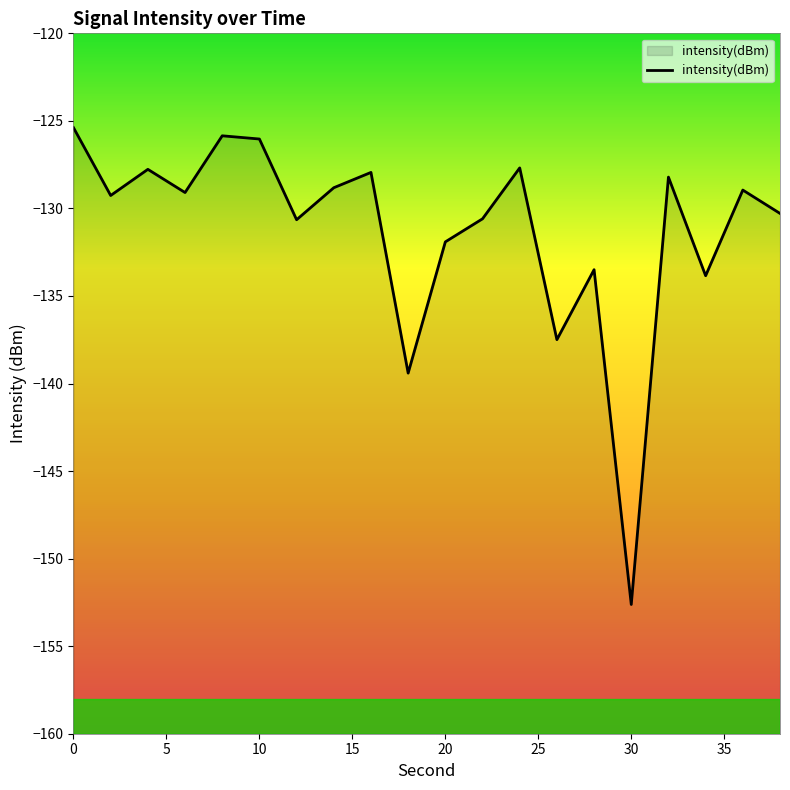

The value at 12 is -130.6. True or false?

True